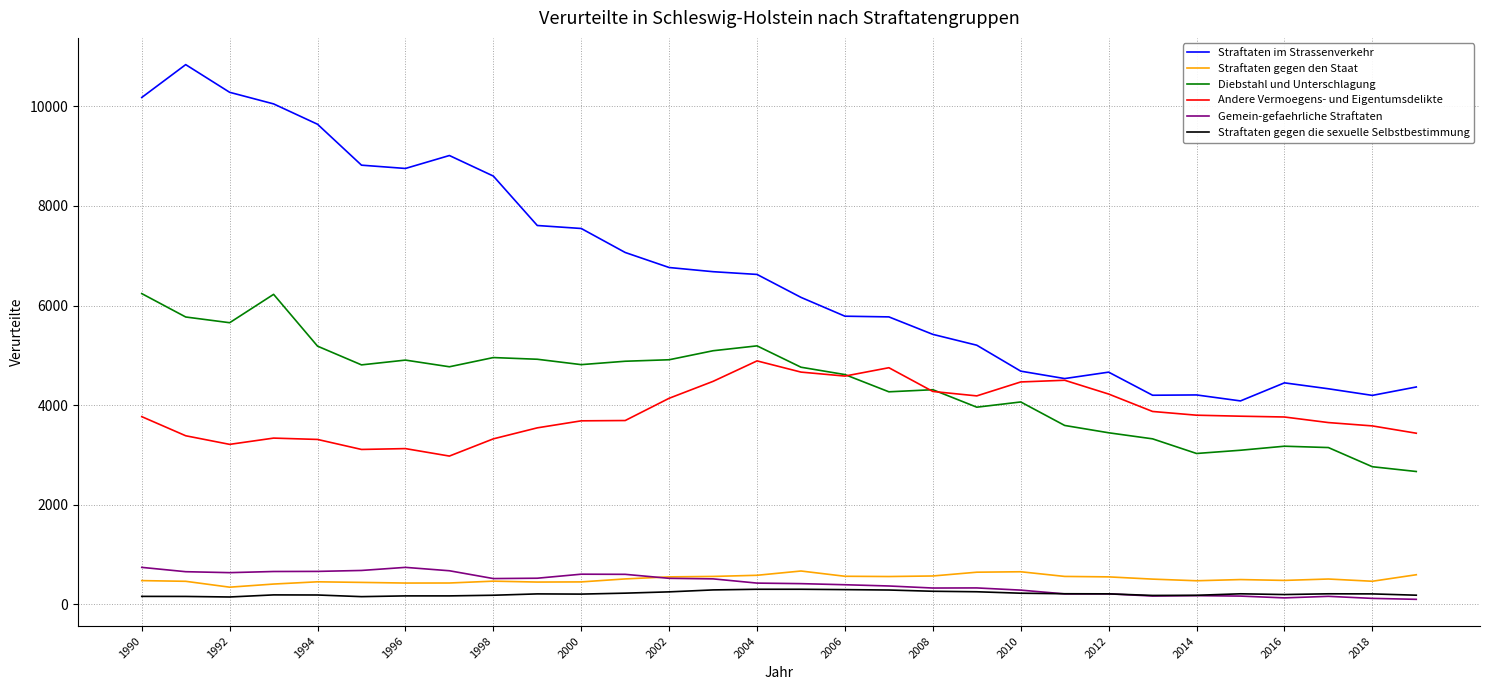

What is the highest value of the Straftaten gegen die sexuelle Selbstbestimmung series?

300